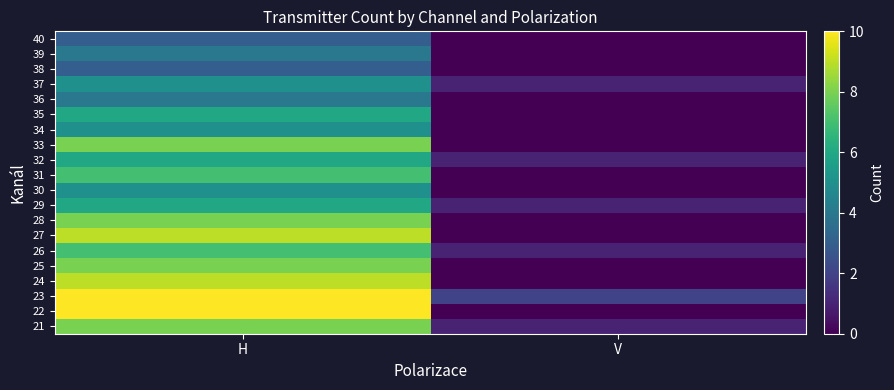

Reading right to left, extract all data points from this chart.

21: V=1	H=8
22: V=0	H=10
23: V=2	H=10
24: V=0	H=9
25: V=0	H=8
26: V=1	H=7
27: V=0	H=9
28: V=0	H=8
29: V=1	H=6
30: V=0	H=5
31: V=0	H=7
32: V=1	H=6
33: V=0	H=8
34: V=0	H=5
35: V=0	H=6
36: V=0	H=4
37: V=1	H=5
38: V=0	H=3
39: V=0	H=4
40: V=0	H=3